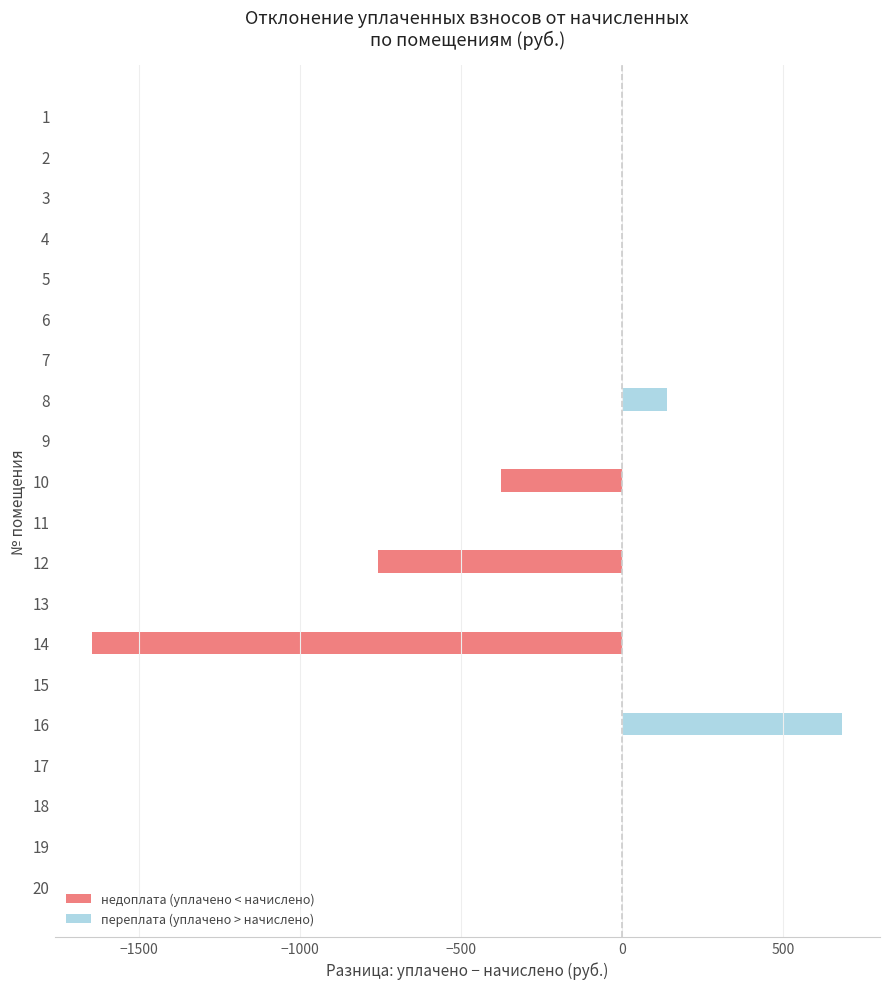

Count the number of data series in this chart.

1